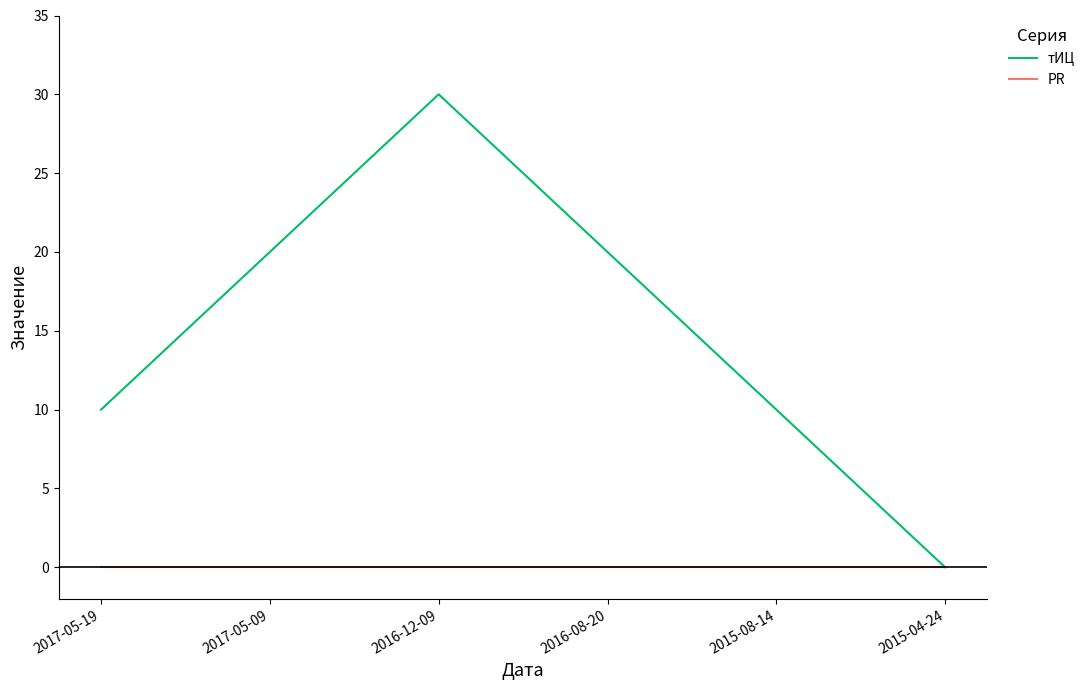

What are all the series names shown in the legend?

тИЦ, PR